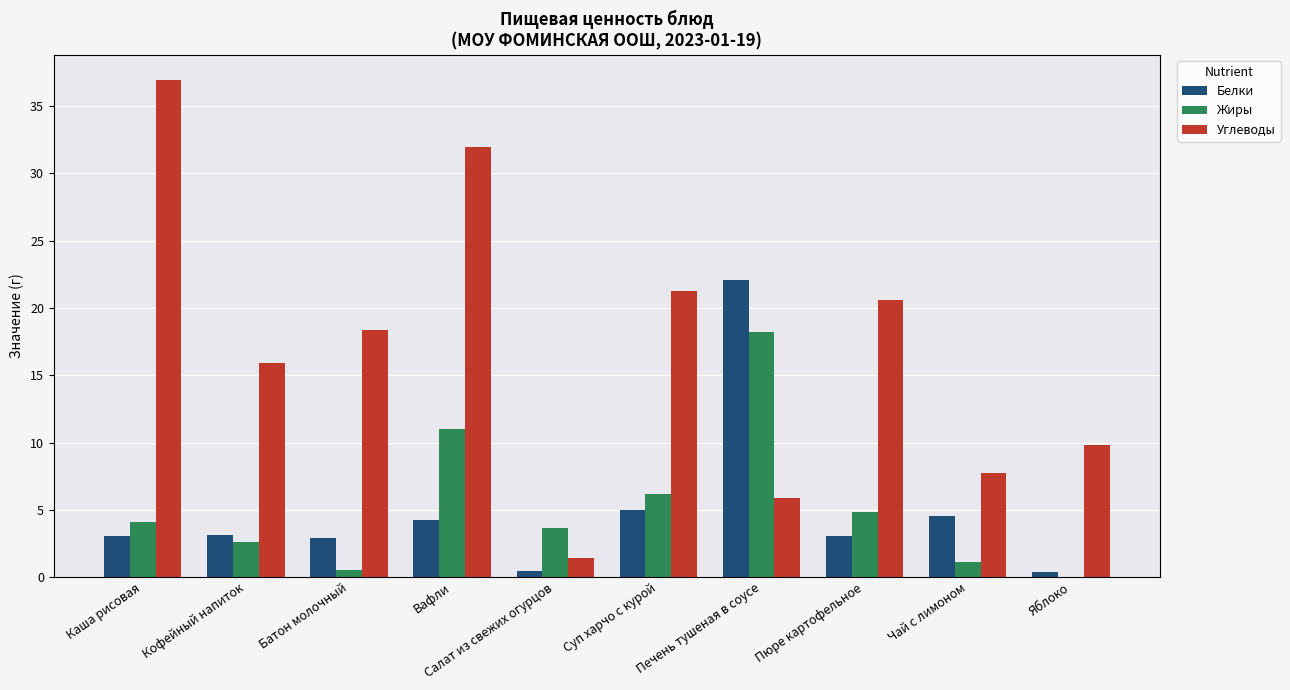

At which category is the sum across all series the highest?

Вафли